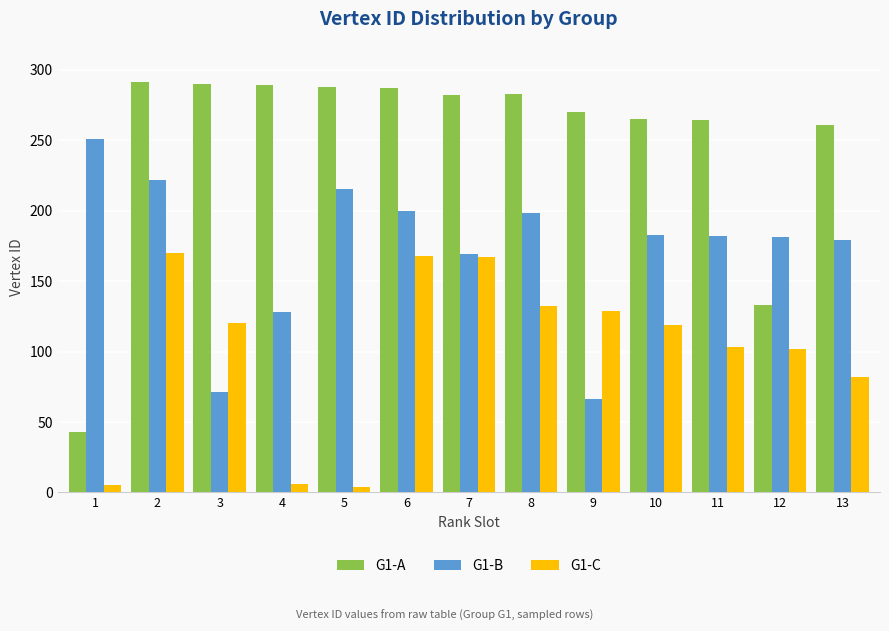

Which series has the widest spread of values?

G1-A